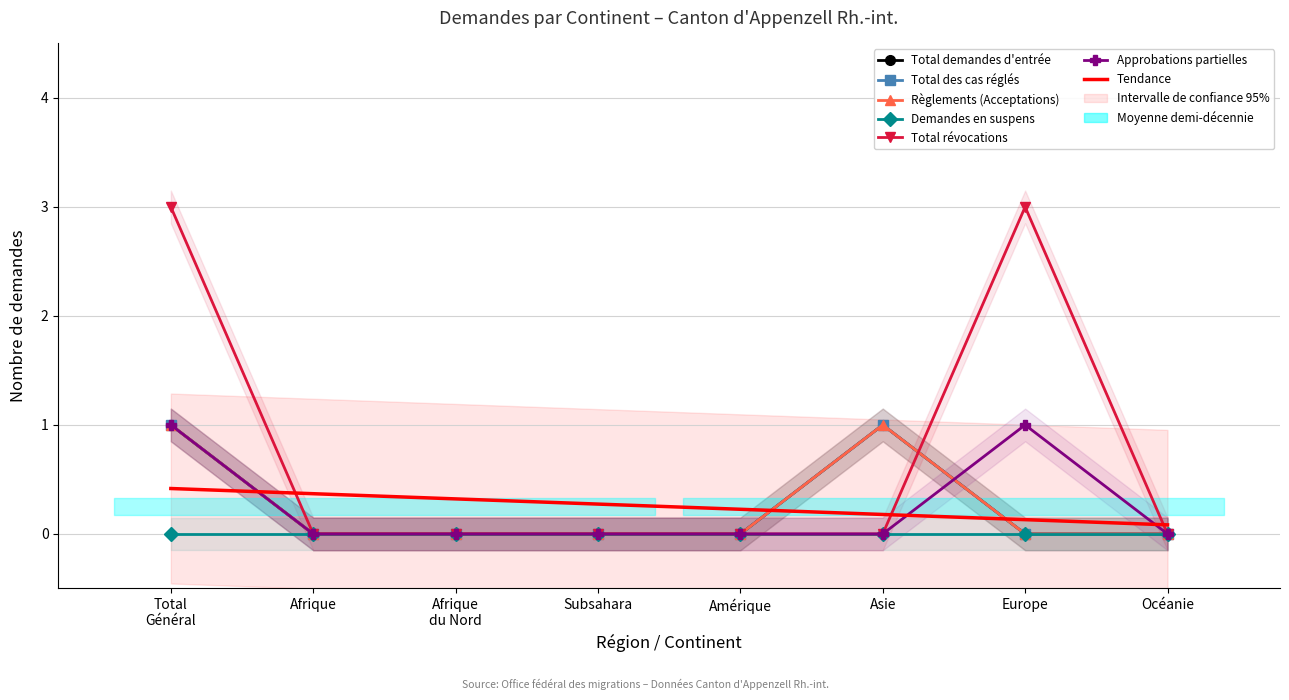

Which category has the lowest value across all series?

Total Général